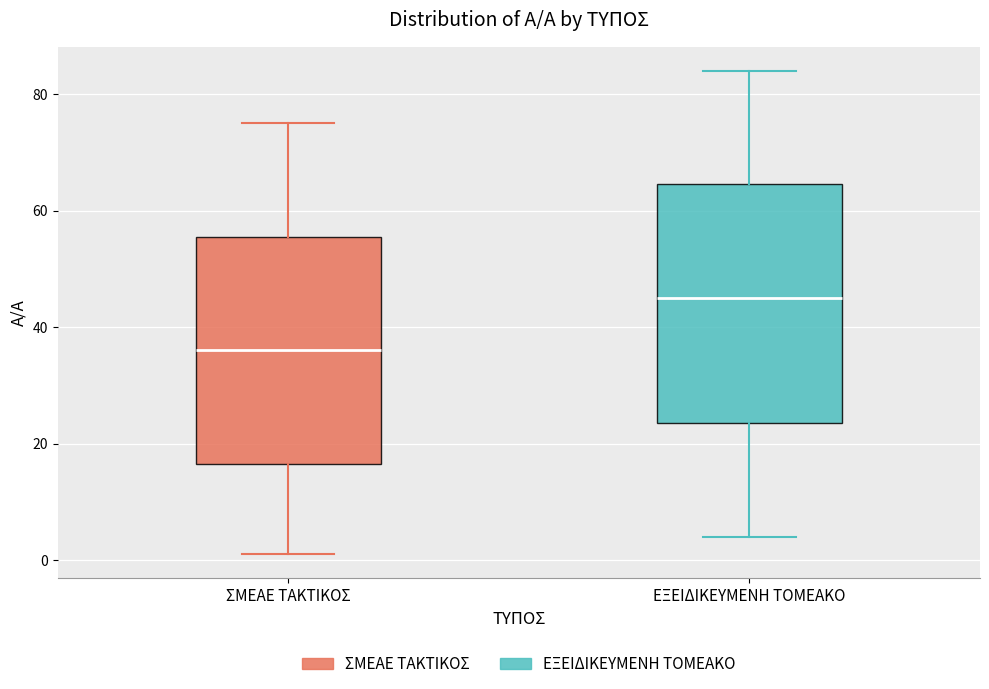

Which box's median line is the lowest?

ΣΜΕΑΕ ΤΑΚΤΙΚΟΣ